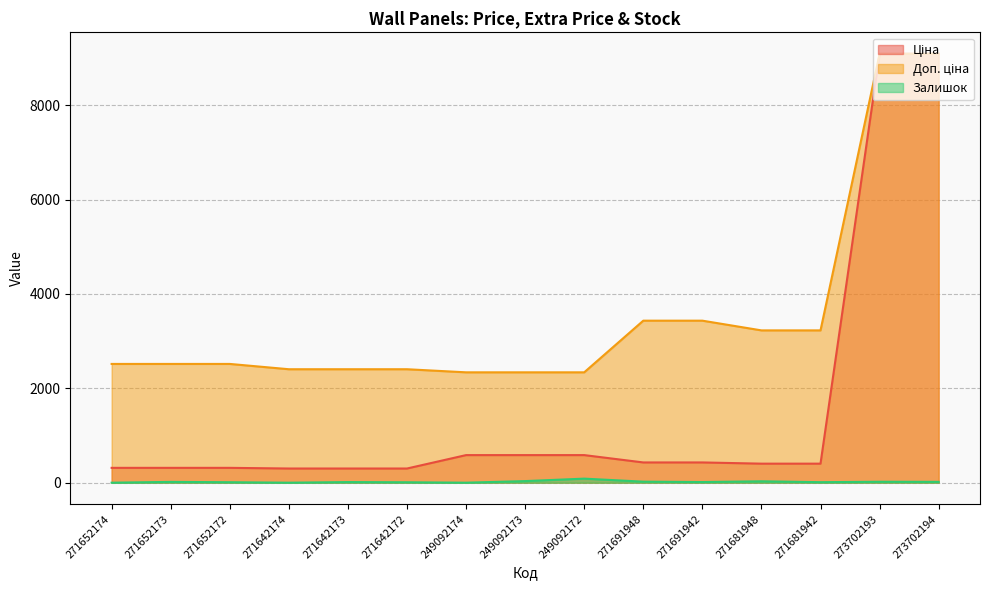

What is the difference between the maximum and minimum values in the Доп. ціна series?

6752.3